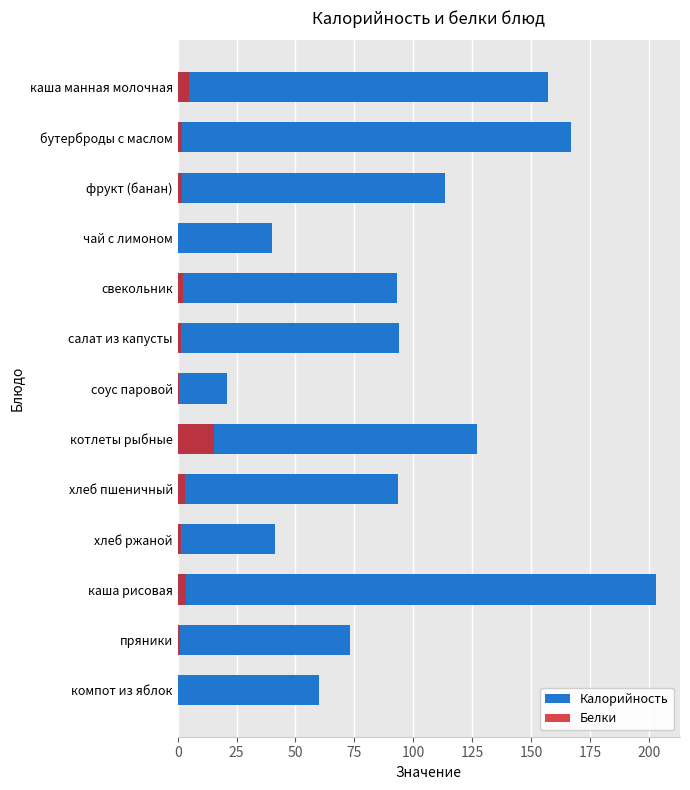

What position from the right is компот из яблок?

1